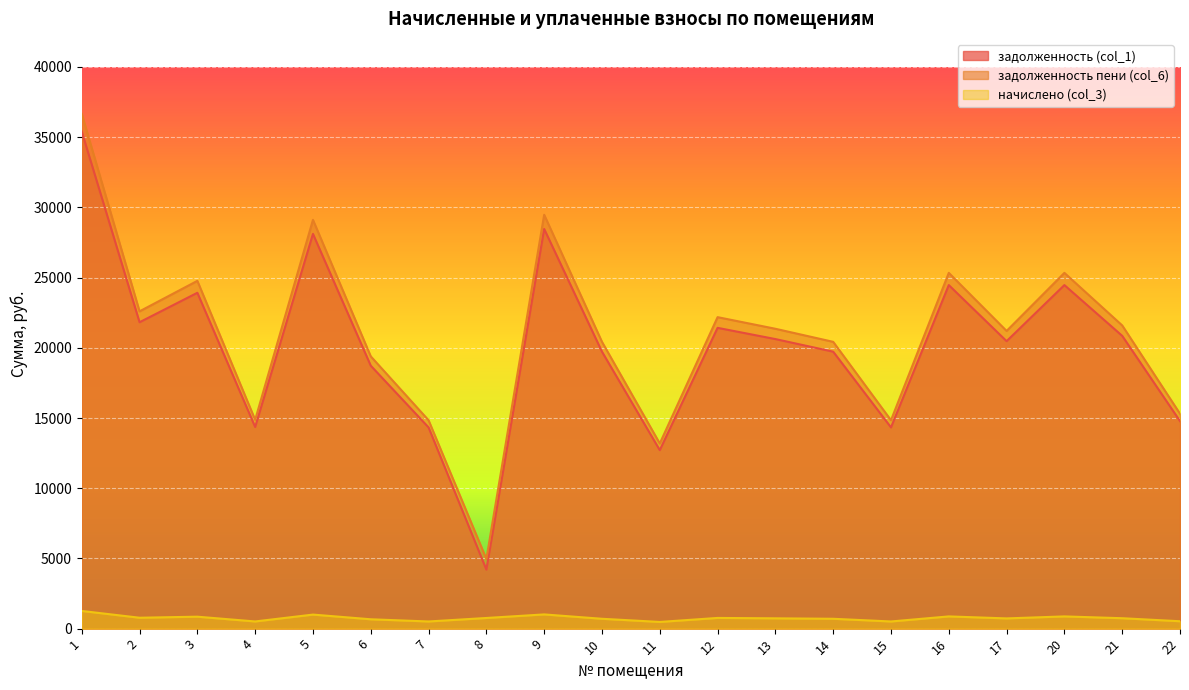

What is the sum of the начислено (col_3) values at 2 and 5?

1776.0